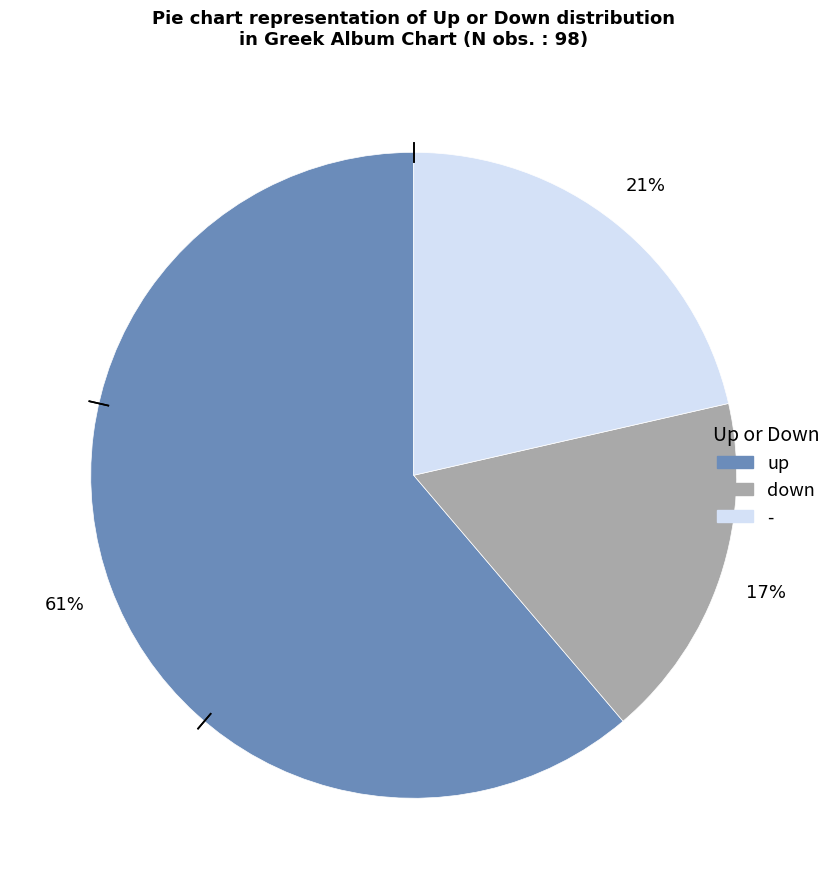

Which category accounts for the majority?

up